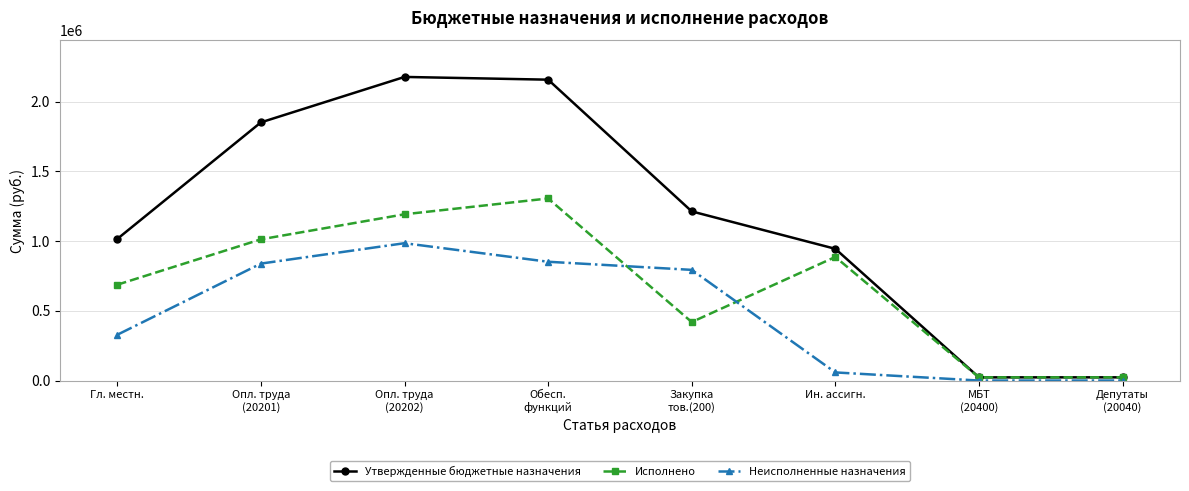

What are all the series names shown in the legend?

Утвержденные бюджетные назначения, Исполнено, Неисполненные назначения